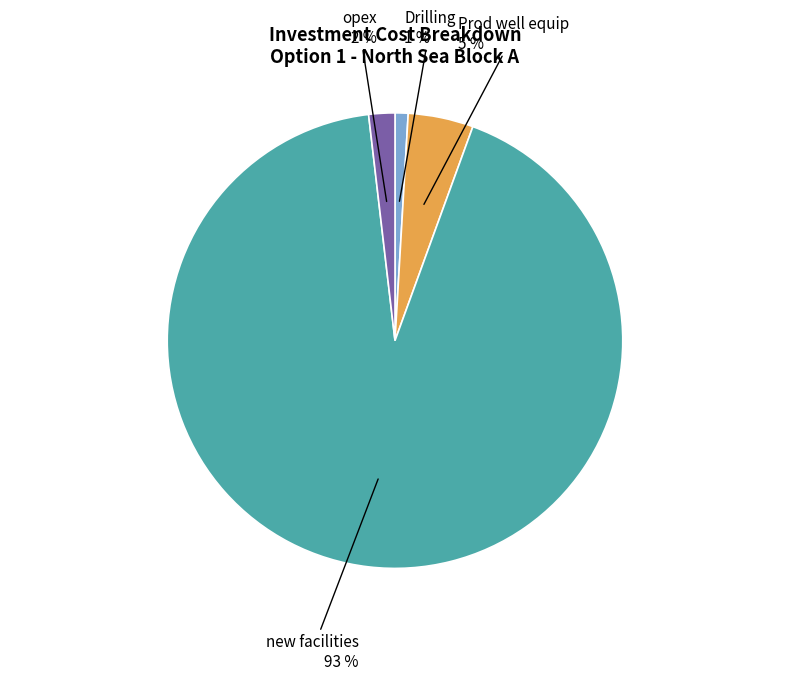

Is there a majority slice in this chart?

Yes